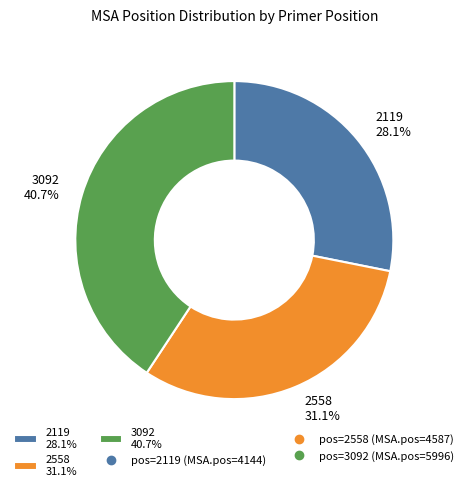

To the nearest percent, what is the average slice percentage?

33%